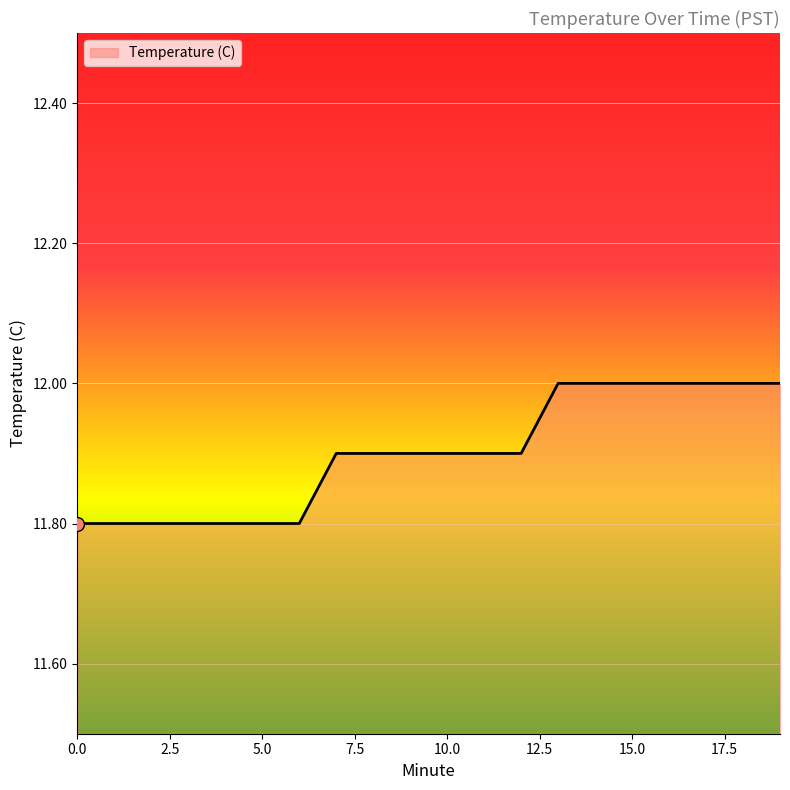

What is the minimum value shown in the chart?

11.8